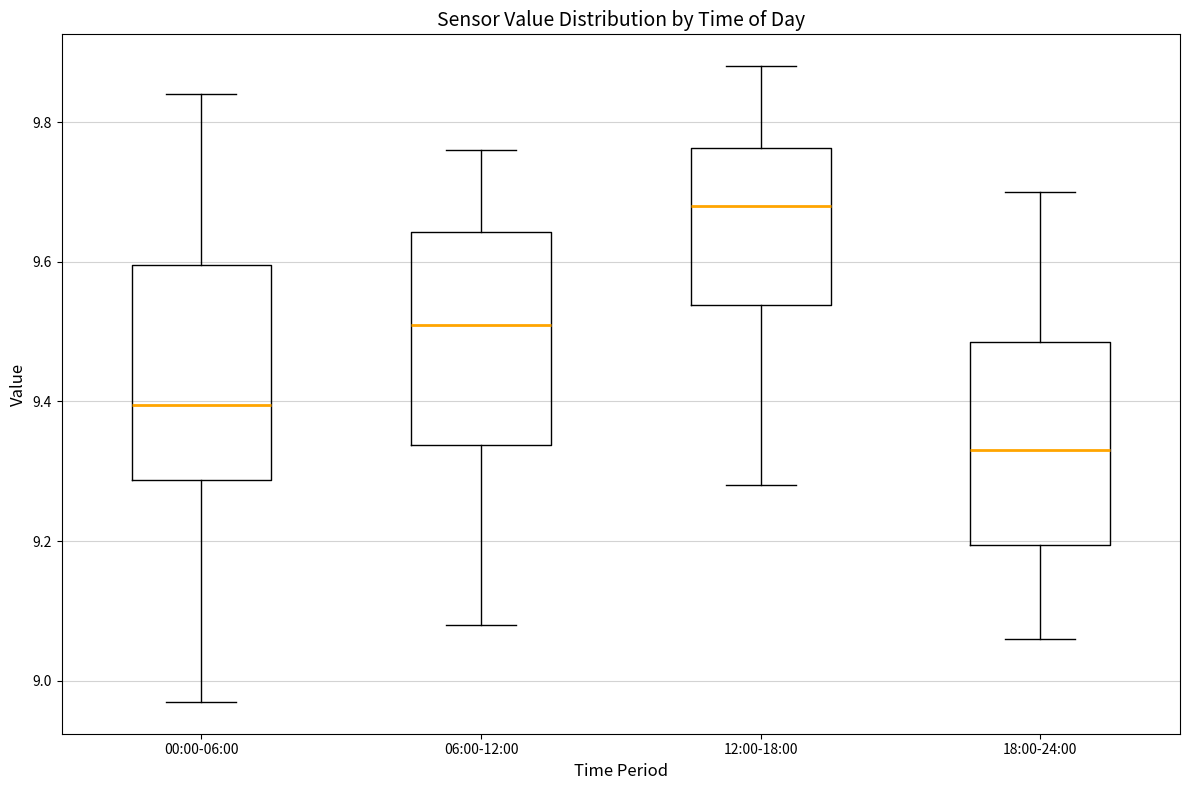

Which box's median line is the highest?

12:00-18:00